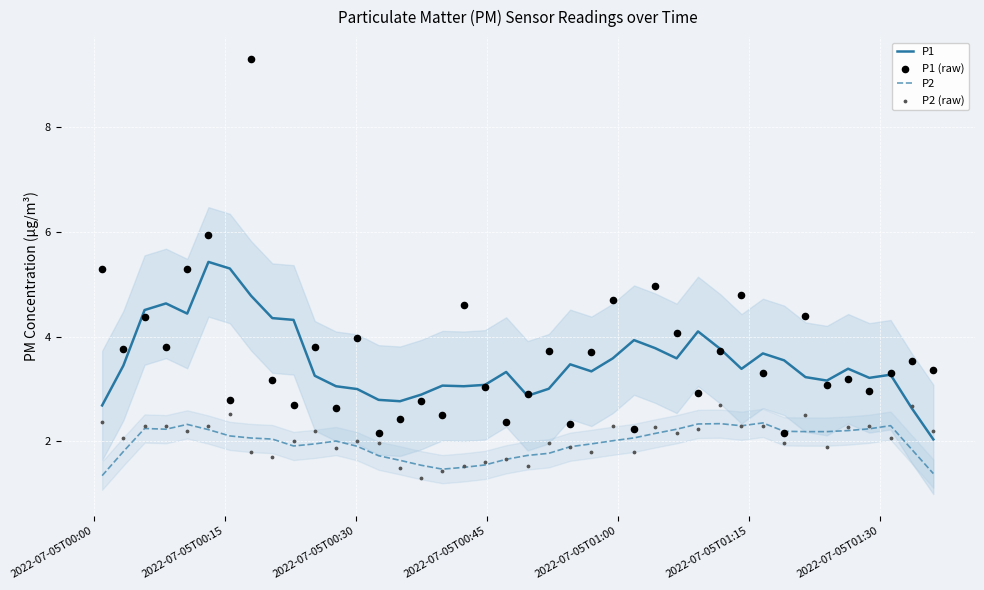

Which series reaches the maximum Y coordinate?

P1 (raw)